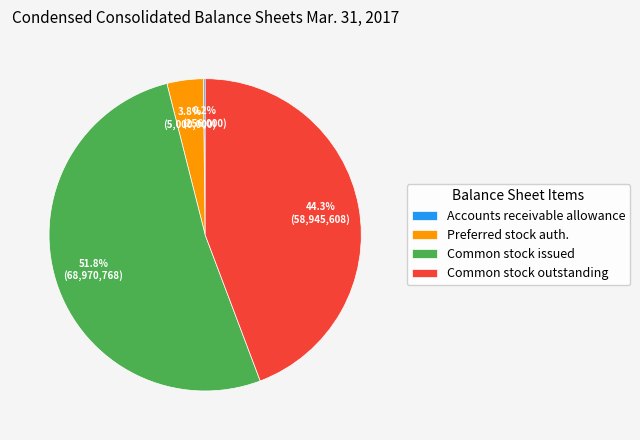

Approximately how many times larger is the value at Common stock outstanding compared to Common stock issued?

0.9